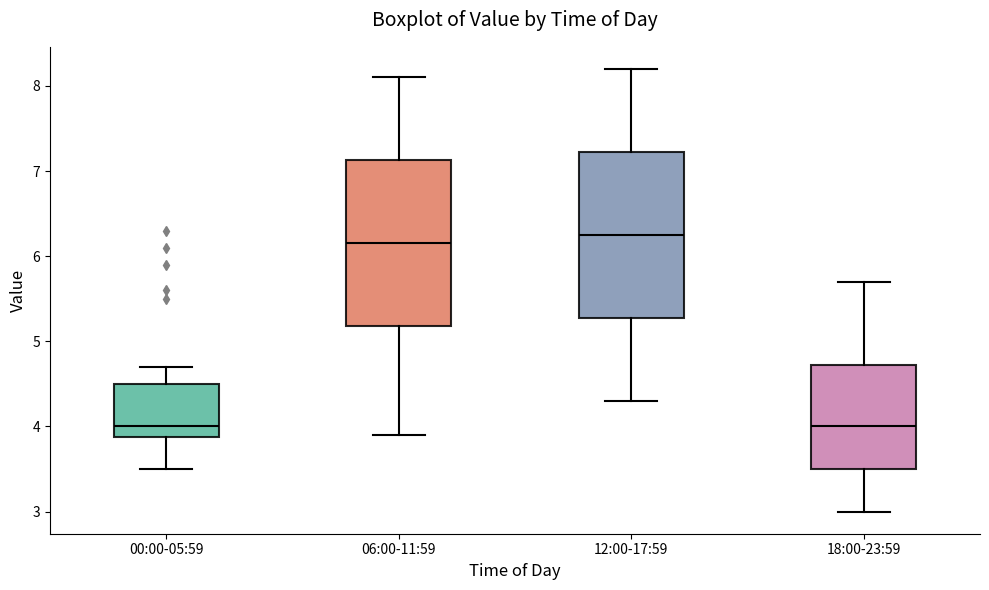

Reading left to right, transcribe this box plot: for each box, give where its median line is, the range the box spans, and where its two whiskers end, as read against the y-axis. The values are not printed on the chart, so give them approximately, as read against the axis.

00:00-05:59: median 4.0, box 3.9 to 4.5, whiskers 3.5 to 4.7
06:00-11:59: median 6.2, box 5.2 to 7.1, whiskers 3.9 to 8.1
12:00-17:59: median 6.3, box 5.3 to 7.2, whiskers 4.3 to 8.2
18:00-23:59: median 4.0, box 3.5 to 4.7, whiskers 3.0 to 5.7